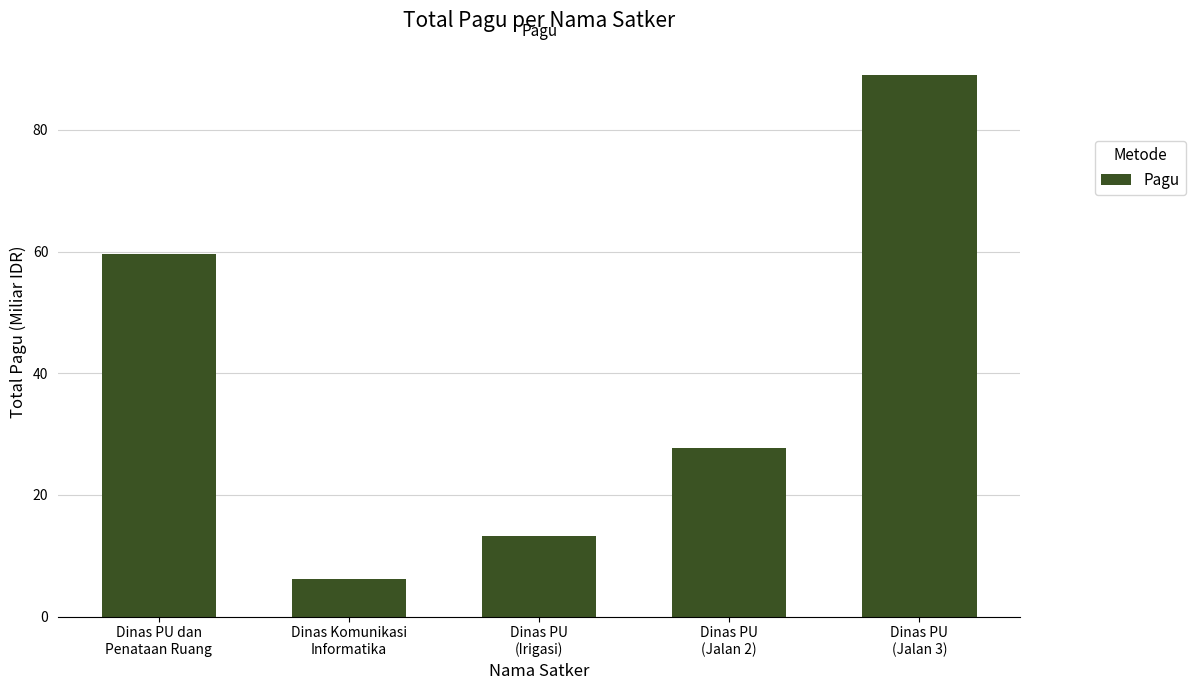

Rank the categories by value from lowest to highest.

Dinas Komunikasi
Informatika, Dinas PU
(Irigasi), Dinas PU
(Jalan 2), Dinas PU dan
Penataan Ruang, Dinas PU
(Jalan 3)